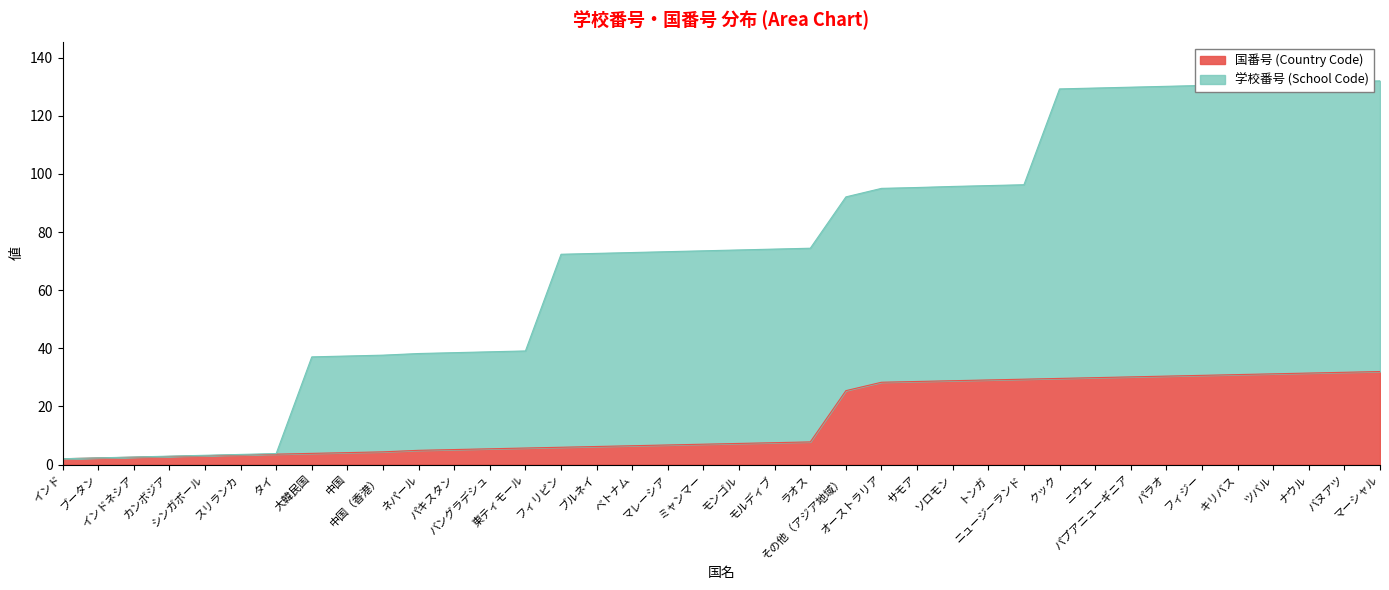

Does the chart have visible grid lines?

No